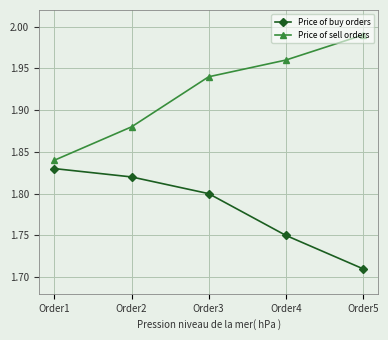

True or false: Price of sell orders and Price of buy orders cross at least once.

False